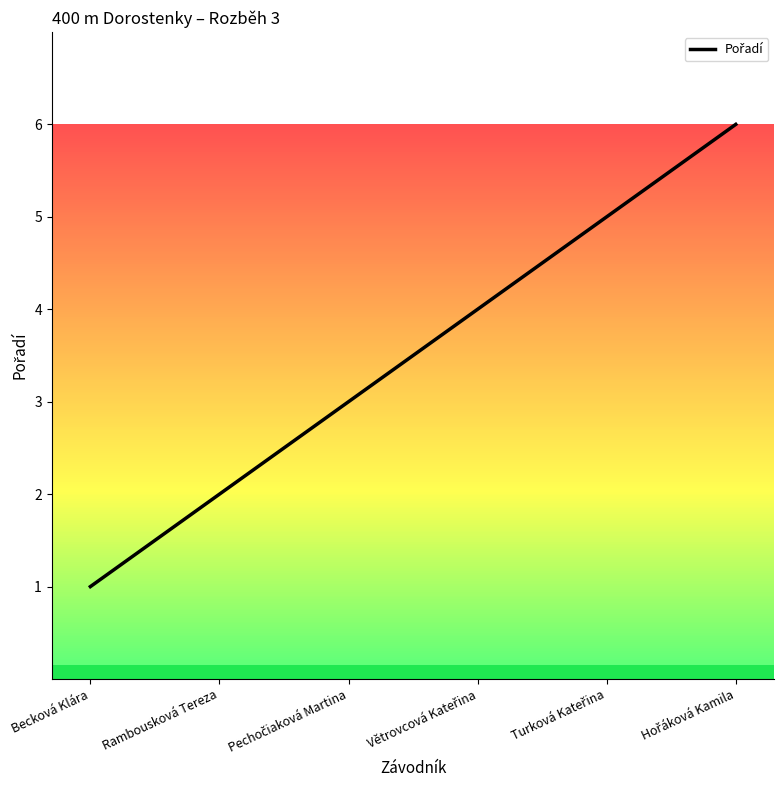

What position from the left is Becková Klára?

1